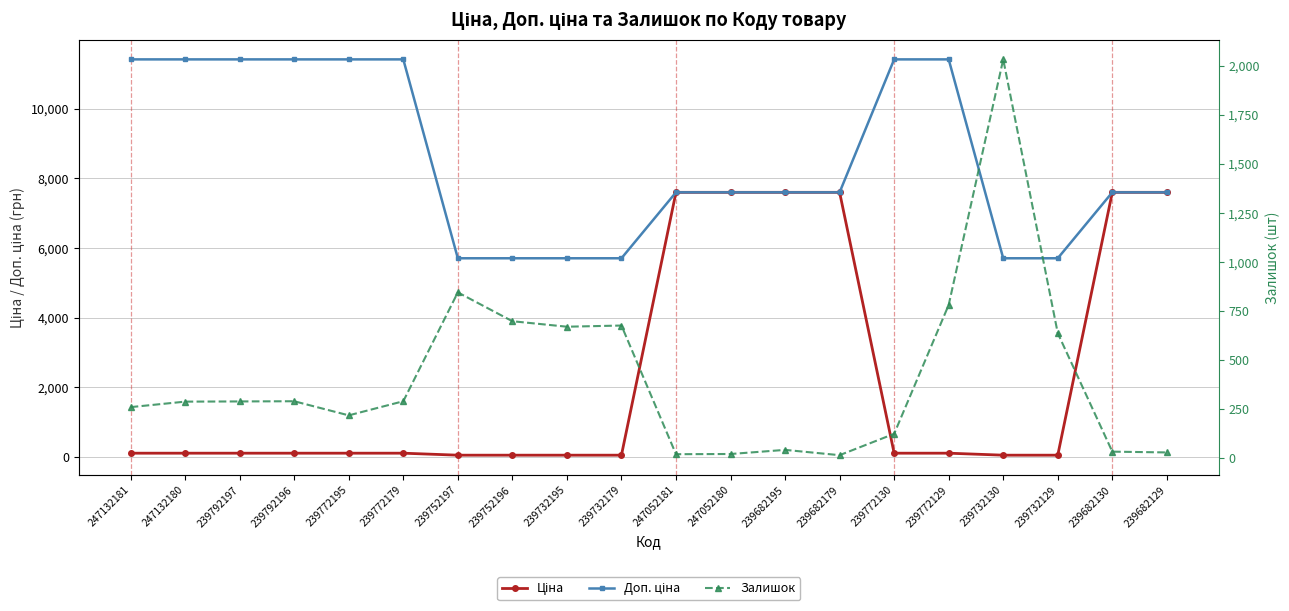

What is the sum of the Доп. ціна values at 239772195 and 239772179?

22820.0